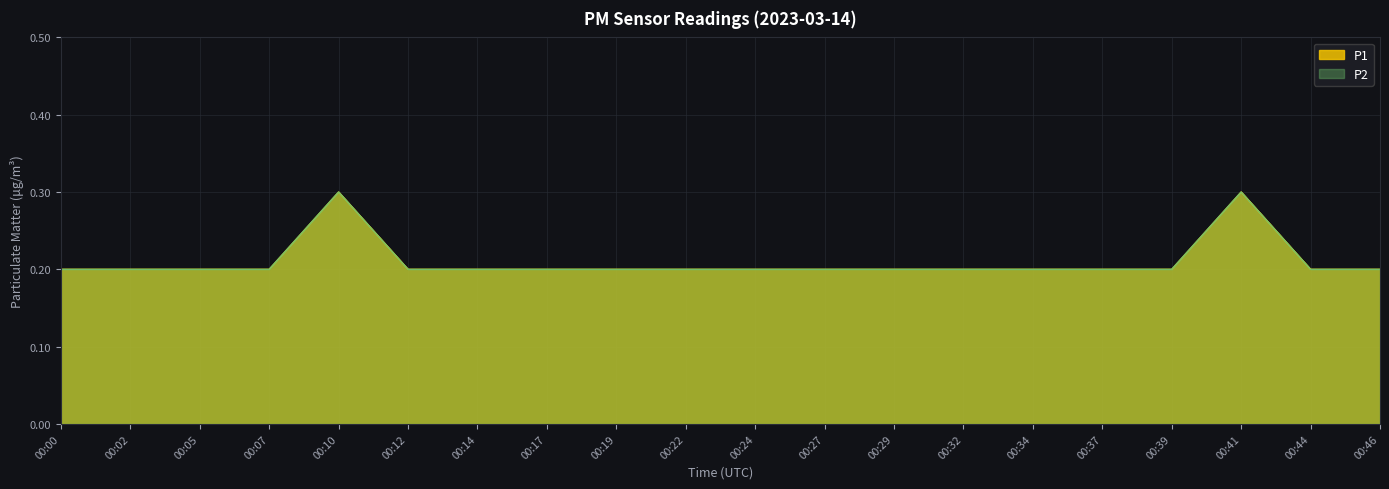

What are all the series names shown in the legend?

P1, P2